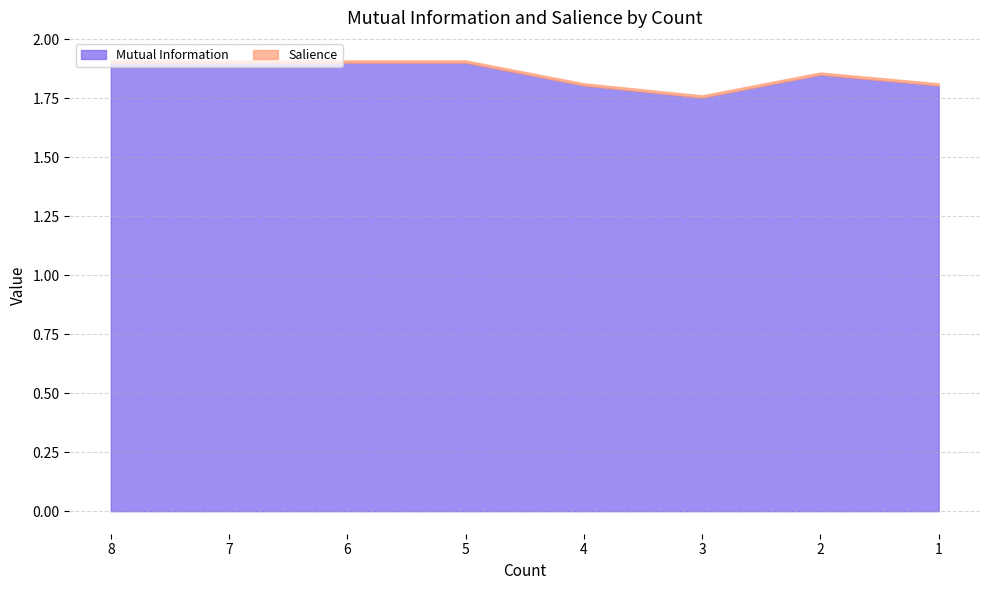

Reading left to right, what are all the values shown in this chart?

Mutual Information: 1.9	1.9	1.9	1.9	1.8	1.8	1.8	1.8
Salience: 0.0	0.0	0.0	0.0	0.0	0.0	0.0	0.0